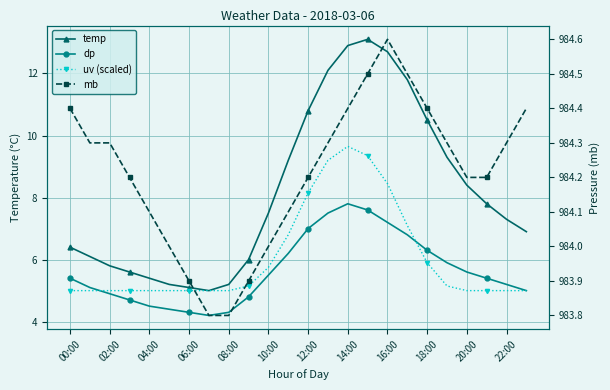

Reading right to left, extract all data points from this chart.

temp: 6.9	7.3	7.8	8.4	9.3	10.5	11.8	12.7	13.1	12.9	12.1	10.8	9.2	7.5	6.0	5.2	5.0	5.1	5.2	5.4	5.6	5.8	6.1	6.4
dp: 5.0	5.2	5.4	5.6	5.9	6.3	6.8	7.2	7.6	7.8	7.5	7.0	6.2	5.5	4.8	4.3	4.2	4.3	4.4	4.5	4.7	4.9	5.1	5.4
uv (scaled): 5.0	5.0	5.0	5.0	5.2	5.9	7.1	8.4	9.3	9.7	9.2	8.2	6.8	5.8	5.2	5.0	5.0	5.0	5.0	5.0	5.0	5.0	5.0	5.0
mb: 984.4	984.3	984.2	984.2	984.3	984.4	984.5	984.6	984.5	984.4	984.3	984.2	984.1	984.0	983.9	983.8	983.8	983.9	984.0	984.1	984.2	984.3	984.3	984.4